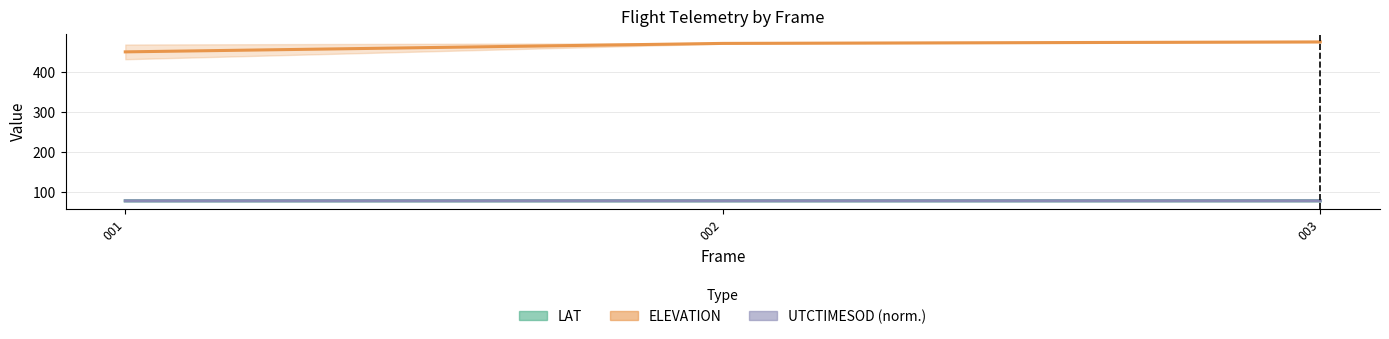

How many data points in ELEVATION are above 470?

2